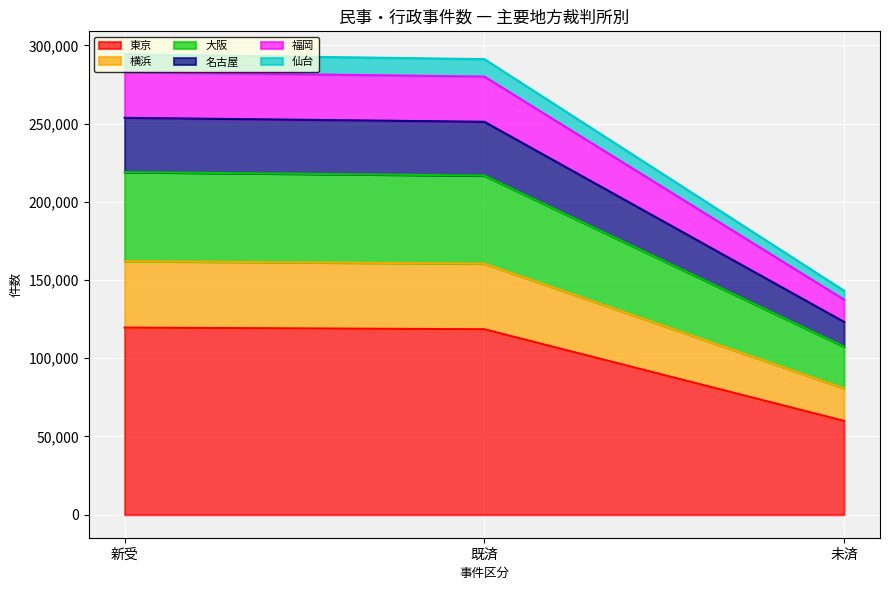

What is the total value across all series at 新受?

294233